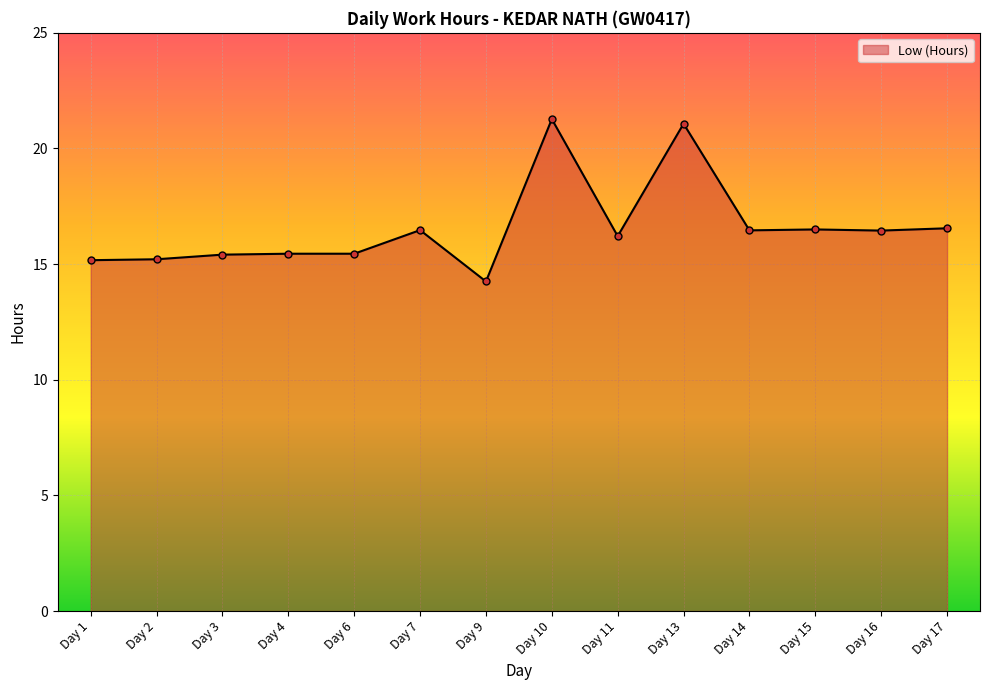

How many lines are shown in the chart?

1